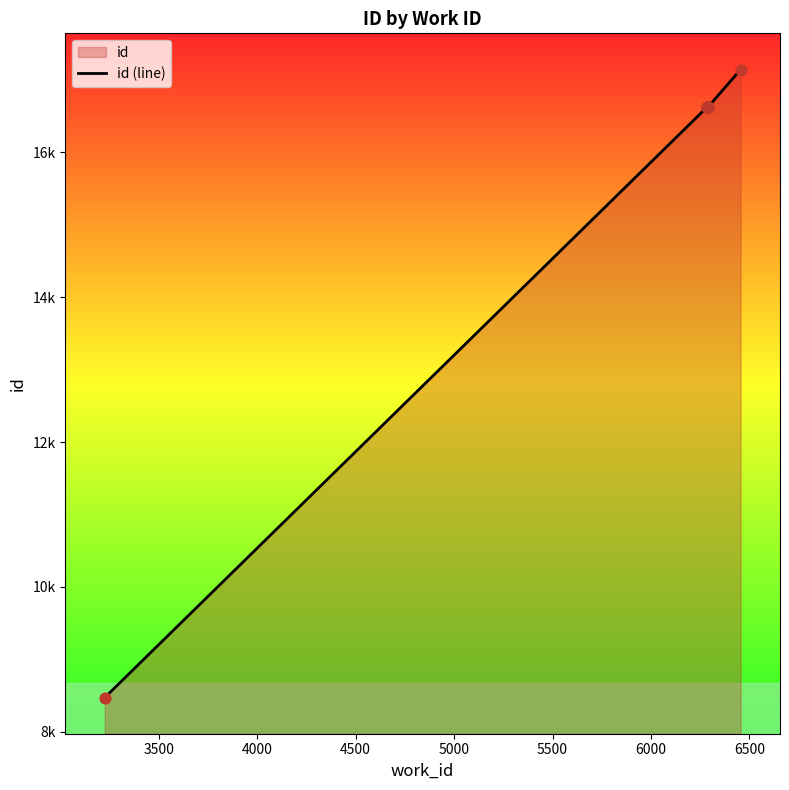

Between 4500 and 3500, which is larger?

4500